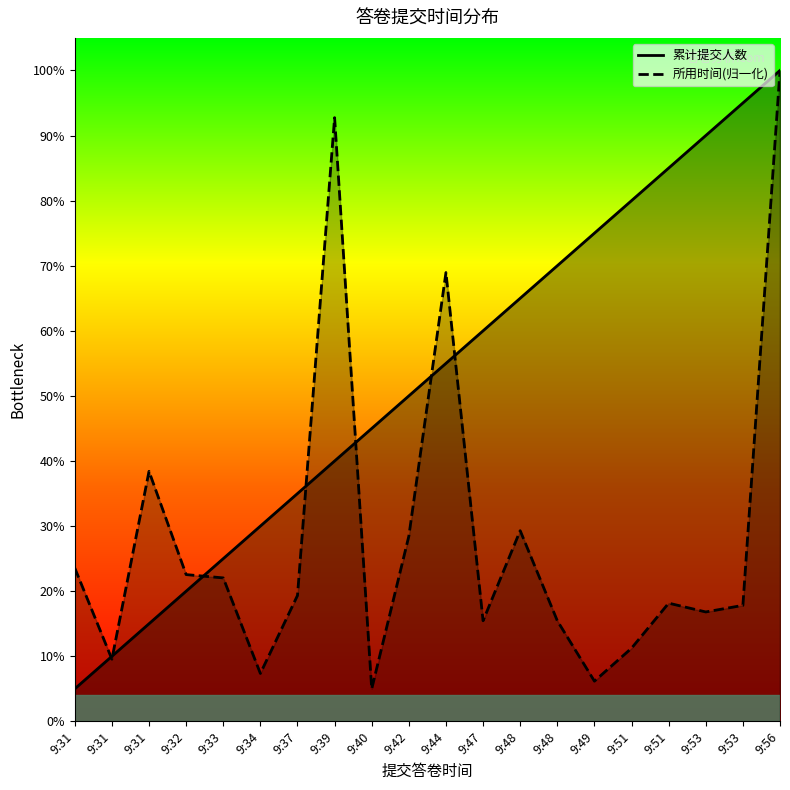

Does the chart display data point markers on the line(s)?

No